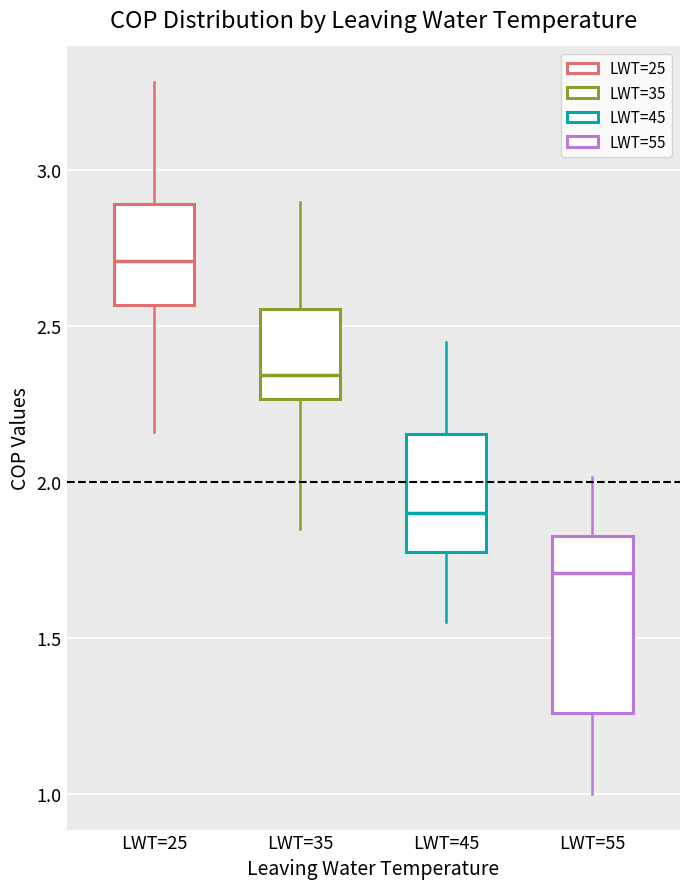

Which box has the lowest median line?

LWT=55